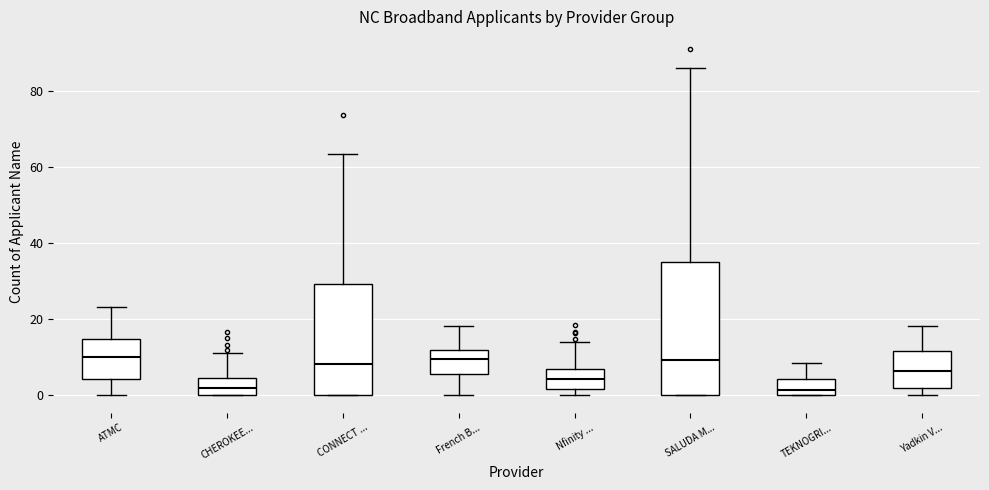

Reading left to right, read every box against the y-axis: the position of its median line, the range the box covers, and the ends of its whiskers. The values are not printed on the chart, so give them approximately, as read against the axis.

ATMC: median 10, box 4 to 14, whiskers 0 to 24
CHEROKEE...: median 2, box 0 to 4, whiskers 0 to 12
CONNECT ...: median 8, box 0 to 30, whiskers 0 to 64
French B...: median 10, box 6 to 12, whiskers 0 to 18
Nfinity ...: median 4, box 2 to 6, whiskers 0 to 14
SALUDA M...: median 10, box 0 to 36, whiskers 0 to 86
TEKNOGRI...: median 2, box 0 to 4, whiskers 0 to 8
Yadkin V...: median 6, box 2 to 12, whiskers 0 to 18